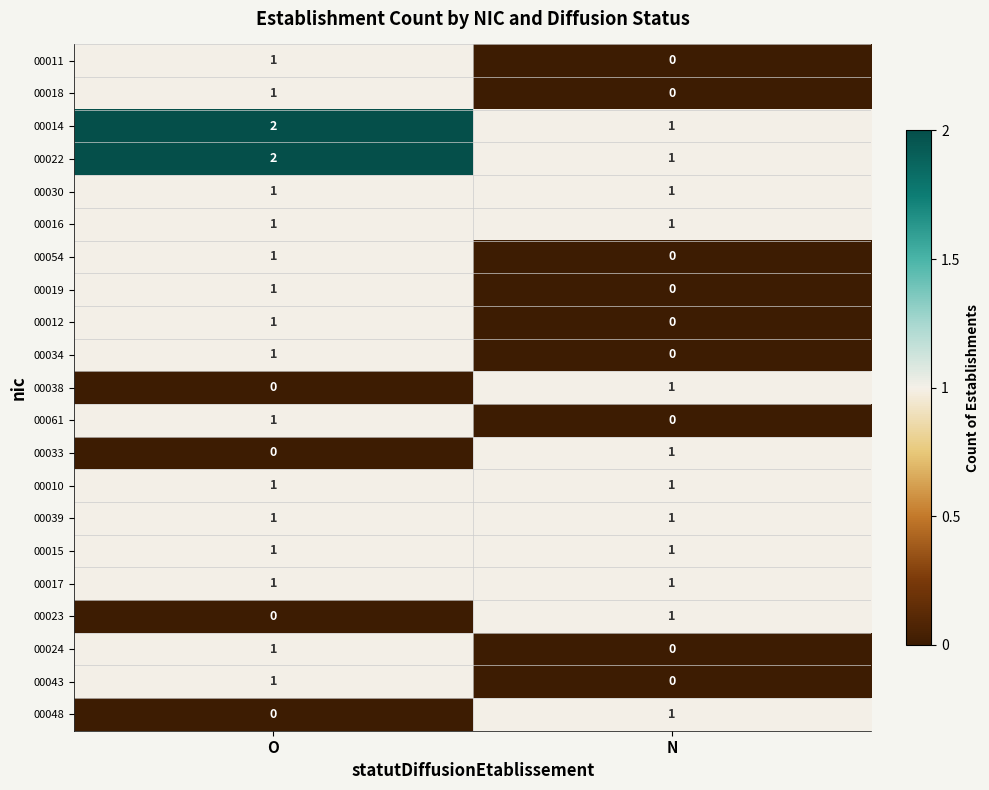

The value of 00034 at N is 0. True or false?

True